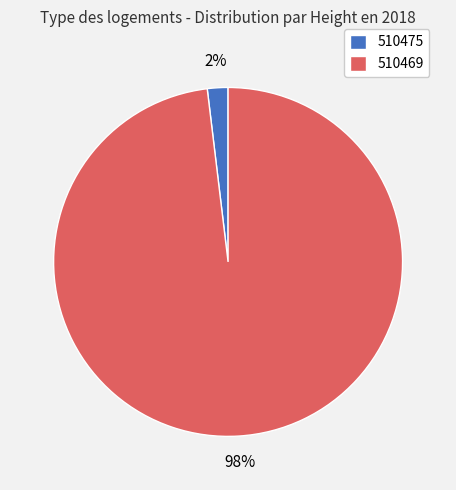

Count the number of slices in the pie.

2